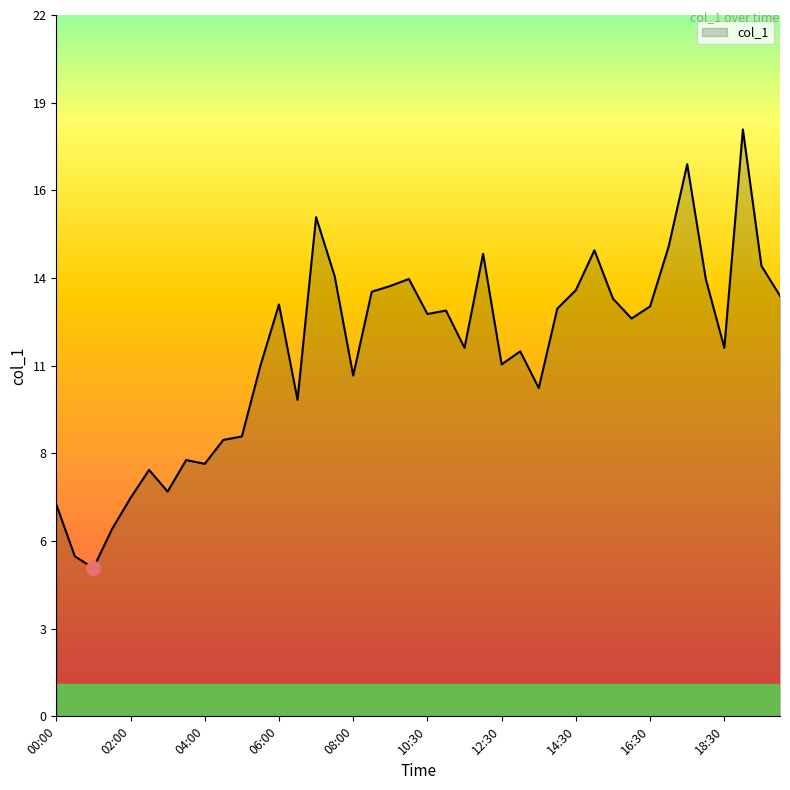

What is the difference between the maximum and minimum values?

13.8